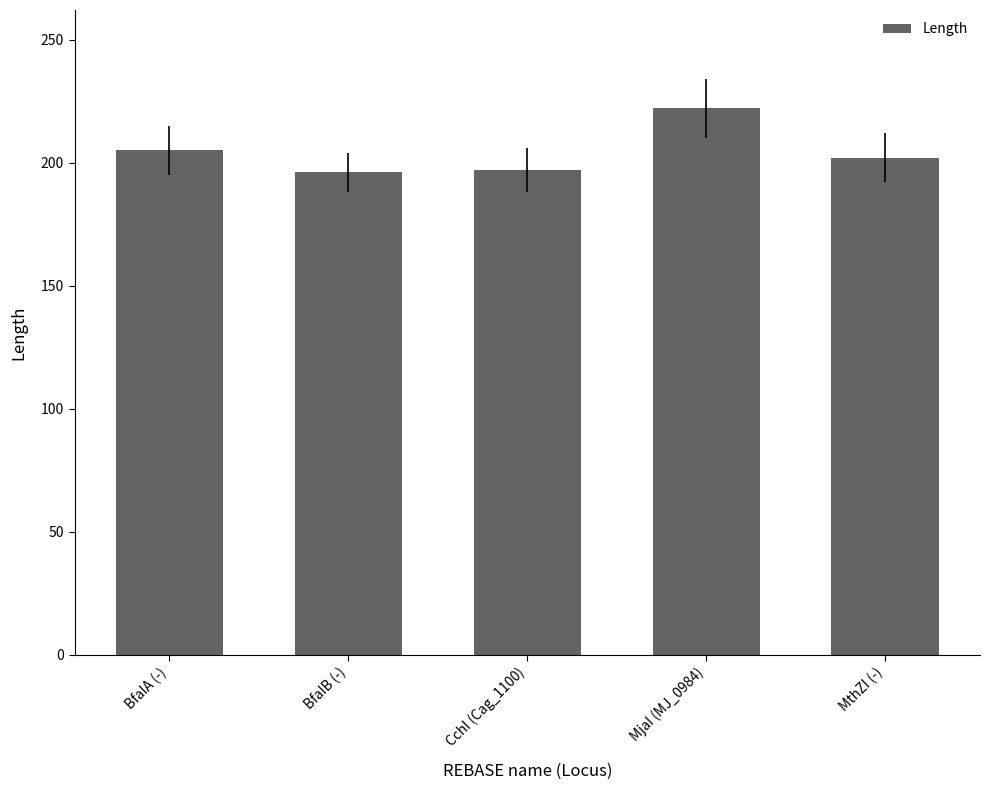

The chart shows a value of 196 at BfaIB (-). True or false?

True